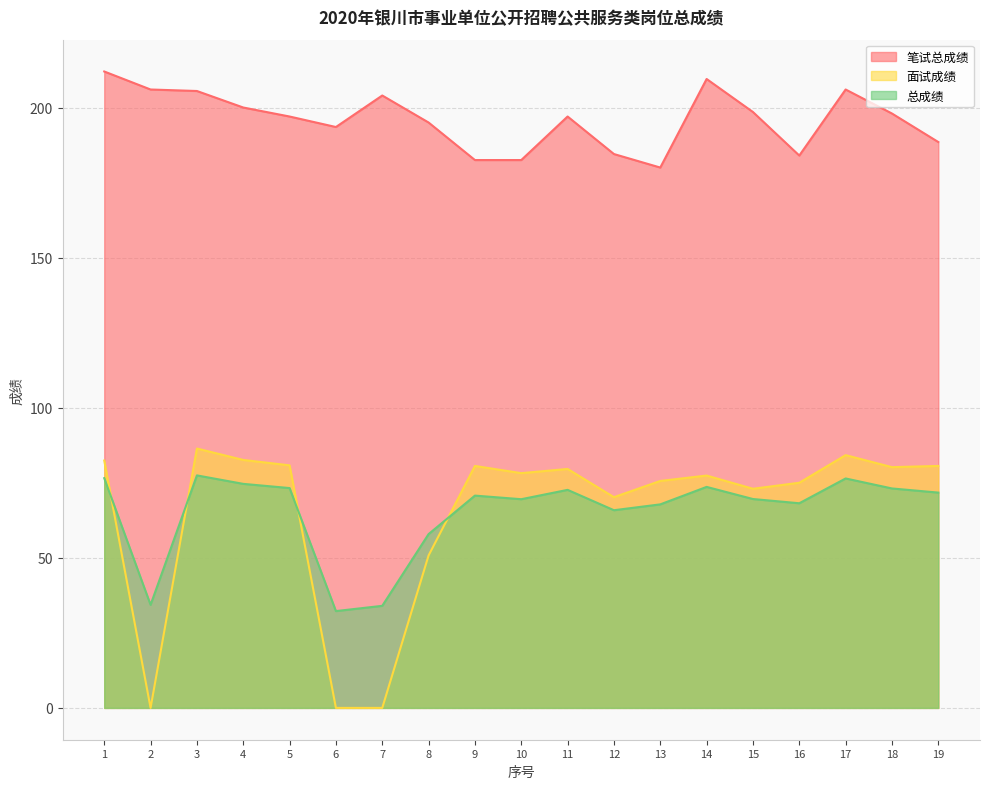

Where is the first local minimum for 笔试总成绩?

6